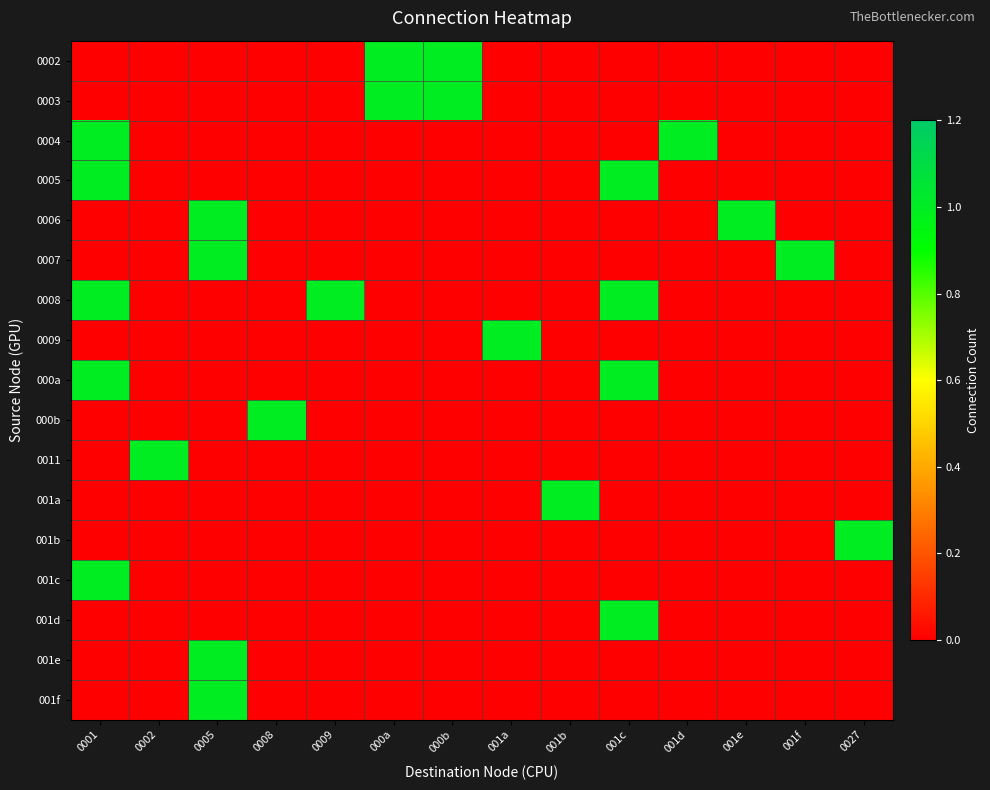

Which series has the largest total across all categories?

0008